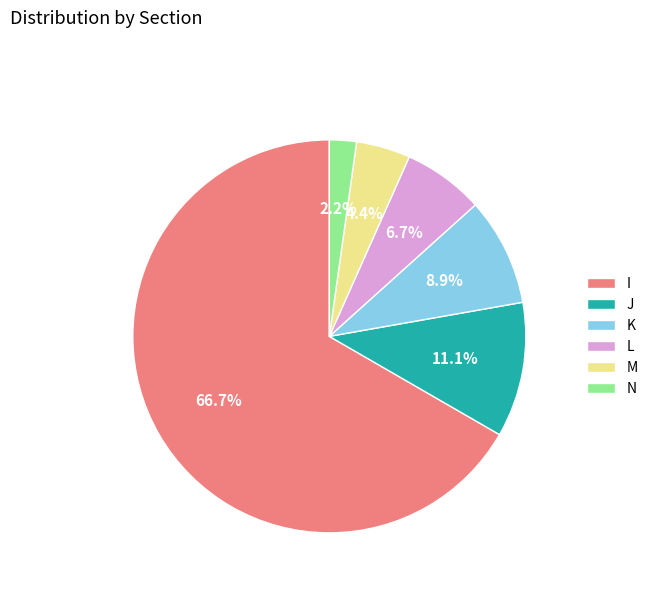

To the nearest percent, what percentage of the pie is K?

9%